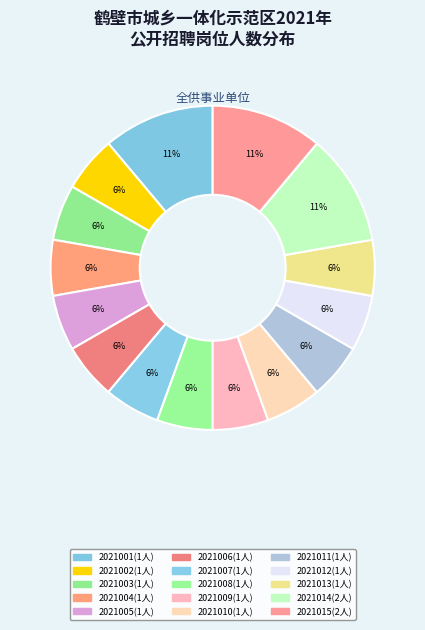

How many segments does this pie chart have?

15